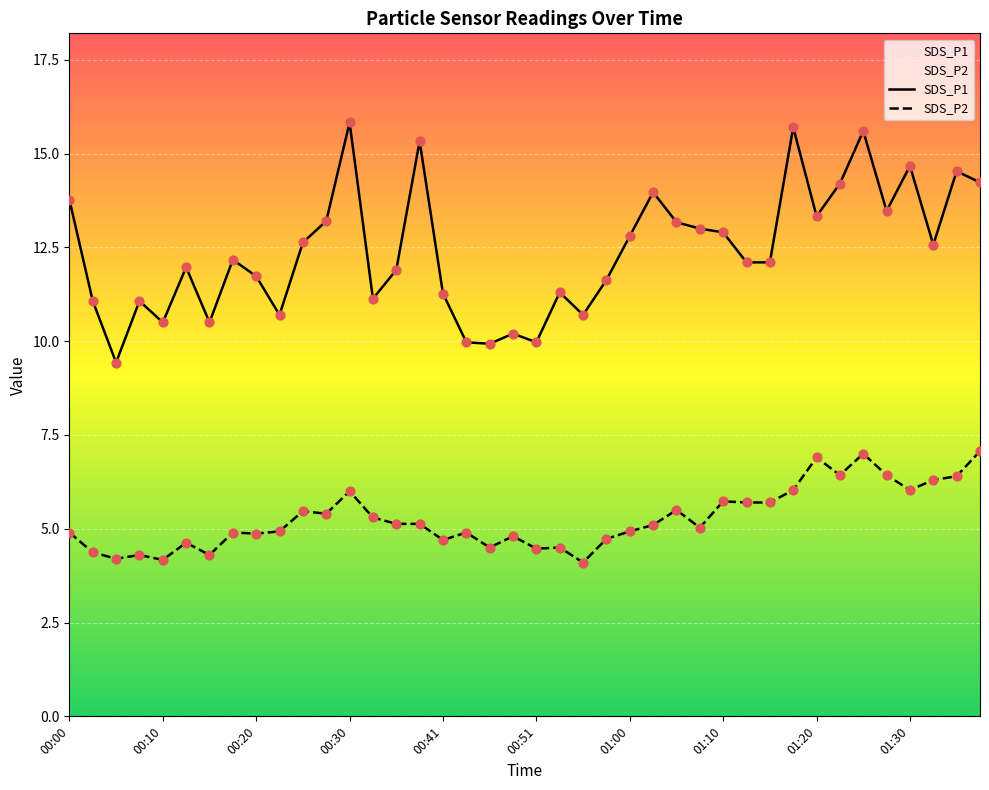

Which series reaches the minimum Y coordinate?

SDS_P2